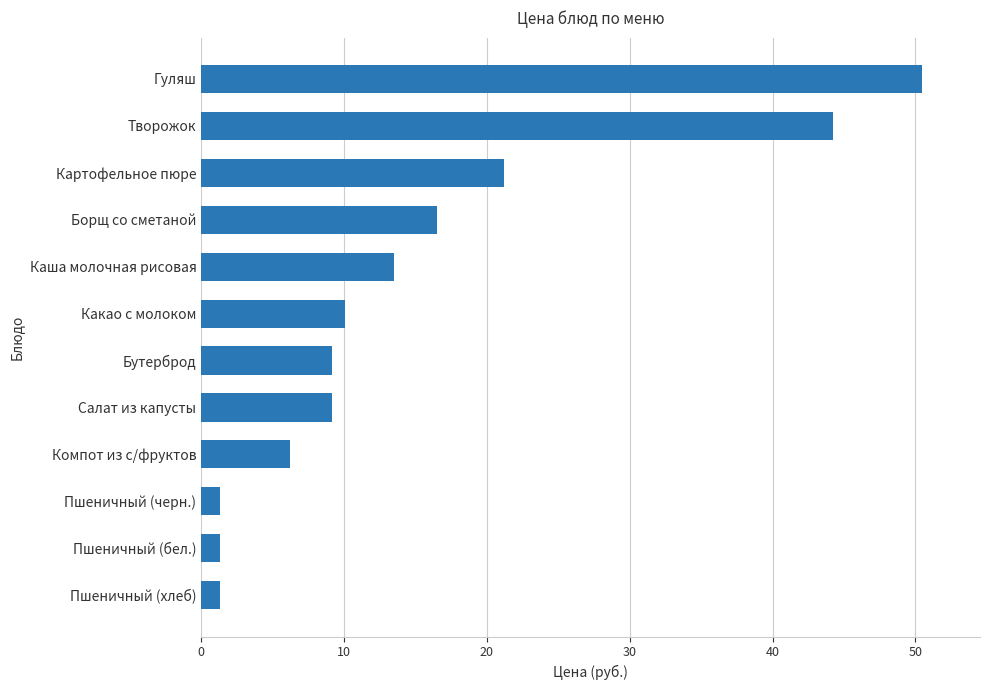

The value at Салат из капусты is 16.2. True or false?

False